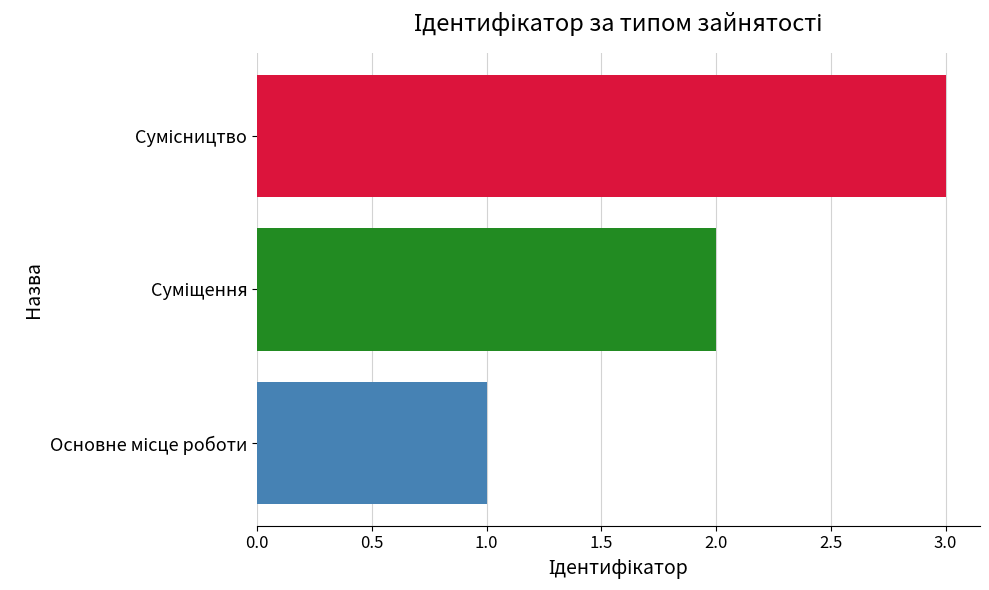

How many categories are shown in the chart?

3